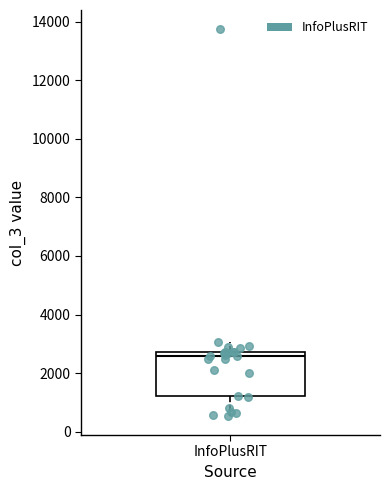

Transcribe this box plot: give where the median line is, the range the box spans, and where the two whiskers end, as read against the y-axis. The values are not printed on the chart, so give them approximately, as read against the axis.

median 2600, box 1200 to 2800, whiskers 600 to 3000